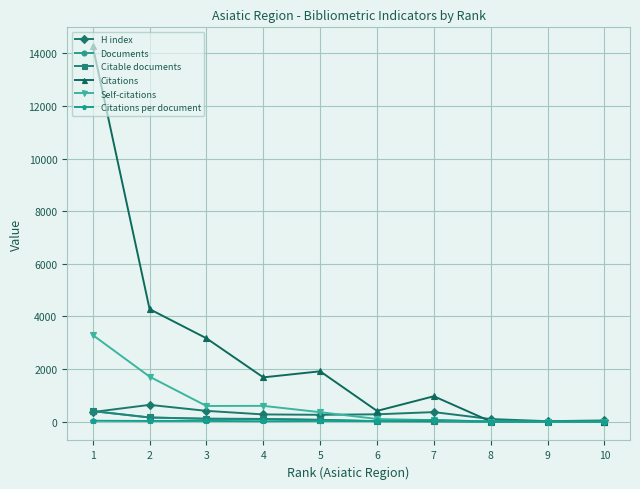

What is the difference between the maximum and second lowest values in the Citations per document series?

60.4